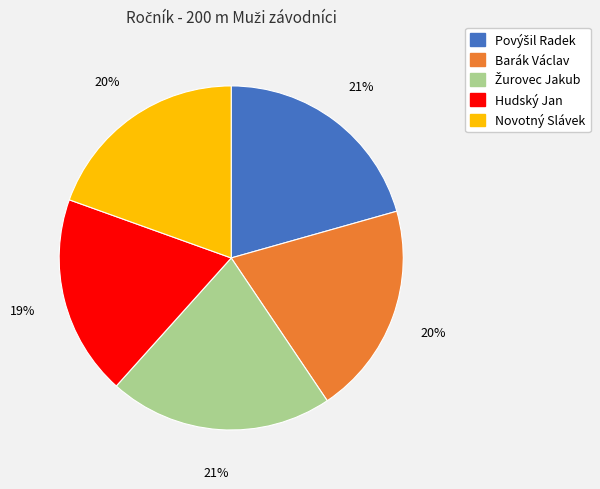

Combined, do Barák Václav and Hudský Jan account for over 50%?

No